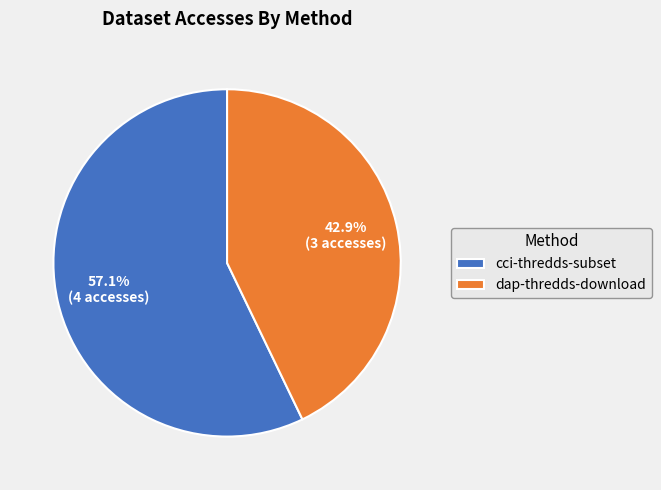

Which has a higher value, dap-thredds-download or cci-thredds-subset?

cci-thredds-subset